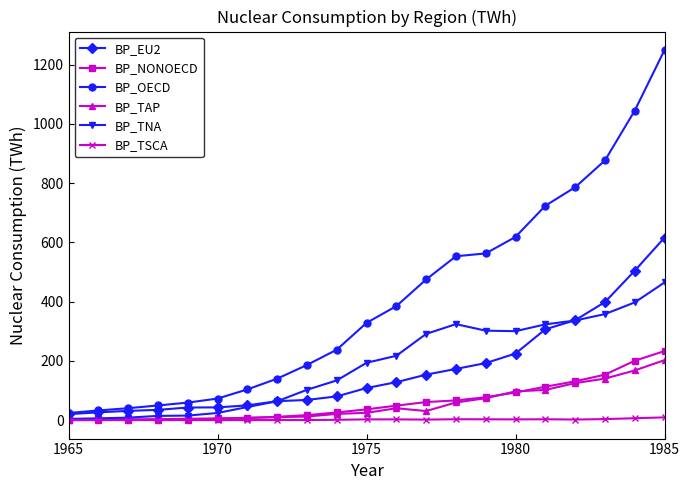

Which series has the largest range (max minus min)?

BP_OECD